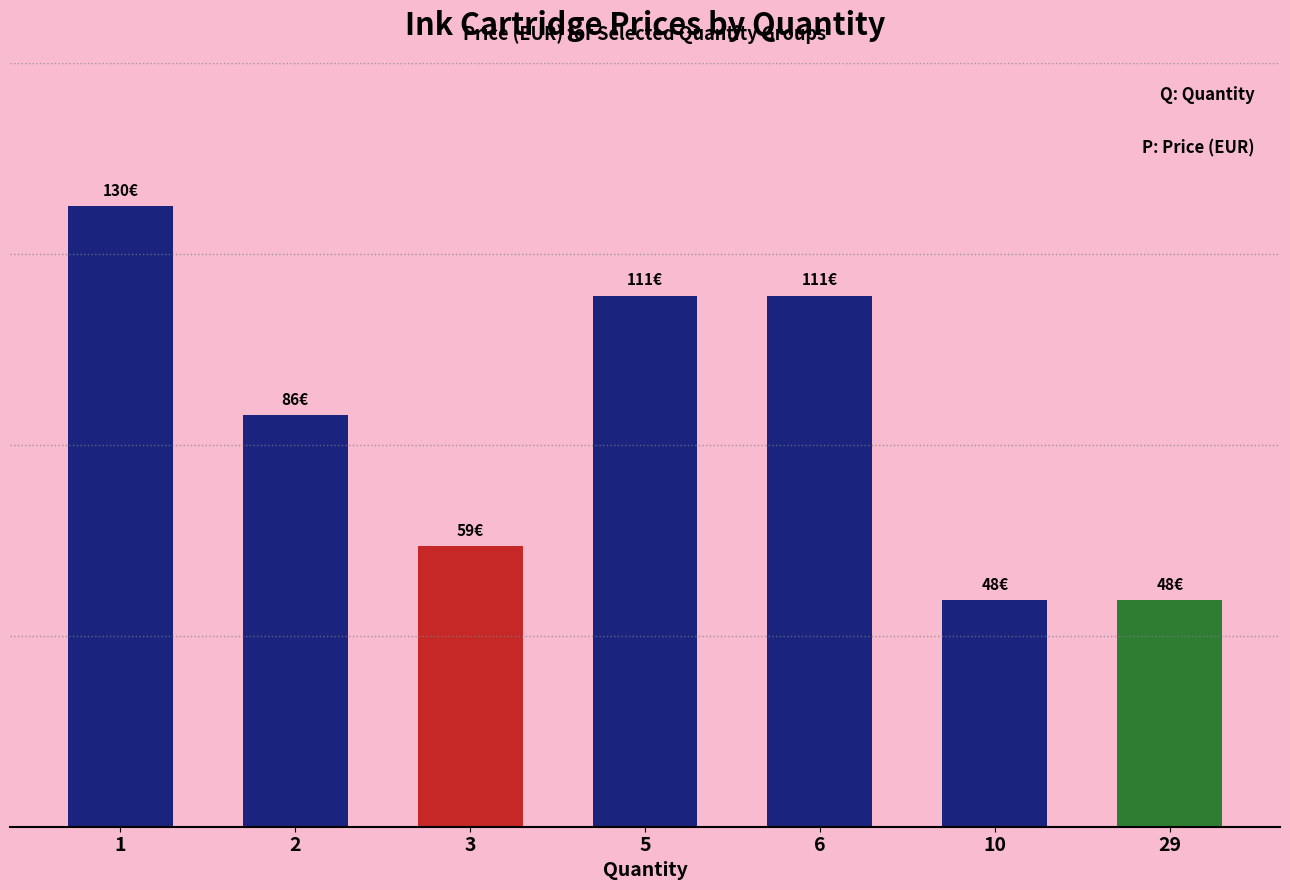

Where does the data first go above 86?

1